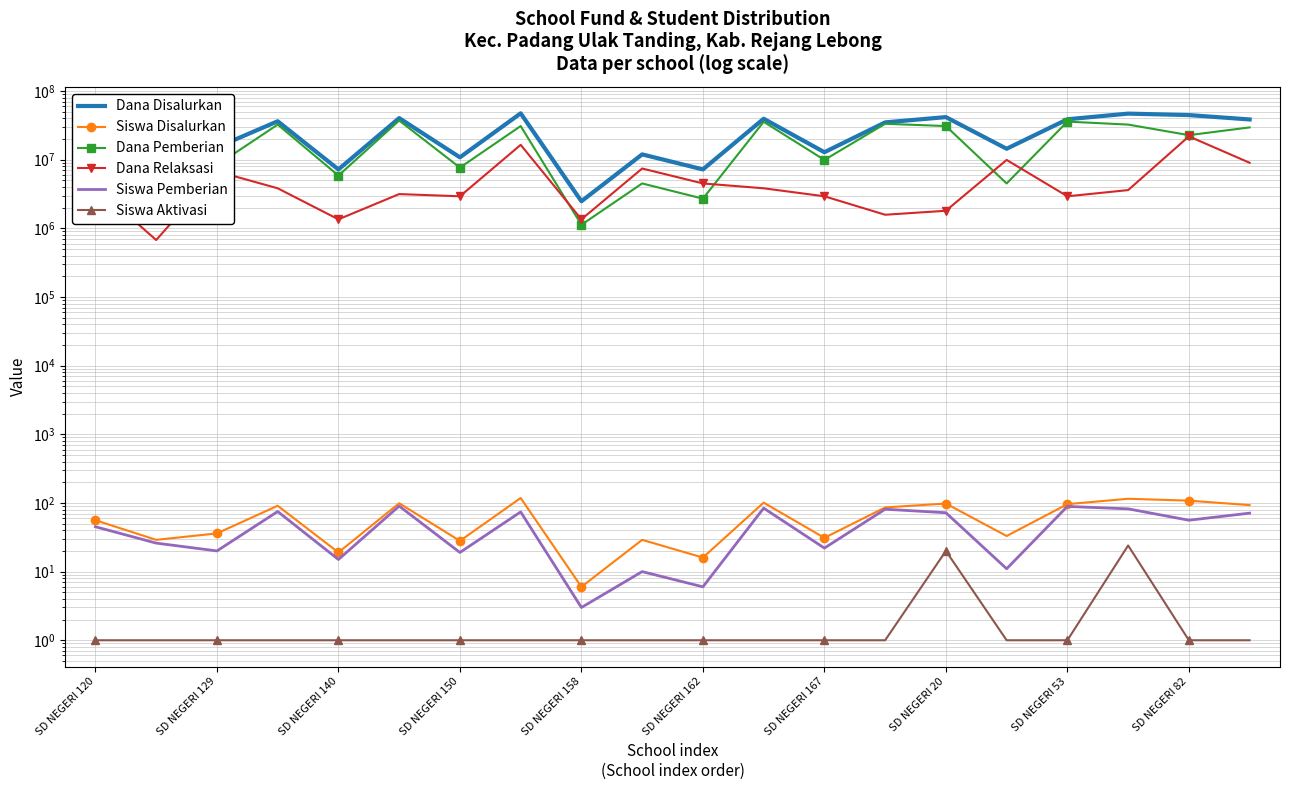

True or false: Dana Disalurkan and Dana Pemberian intersect in this chart.

False